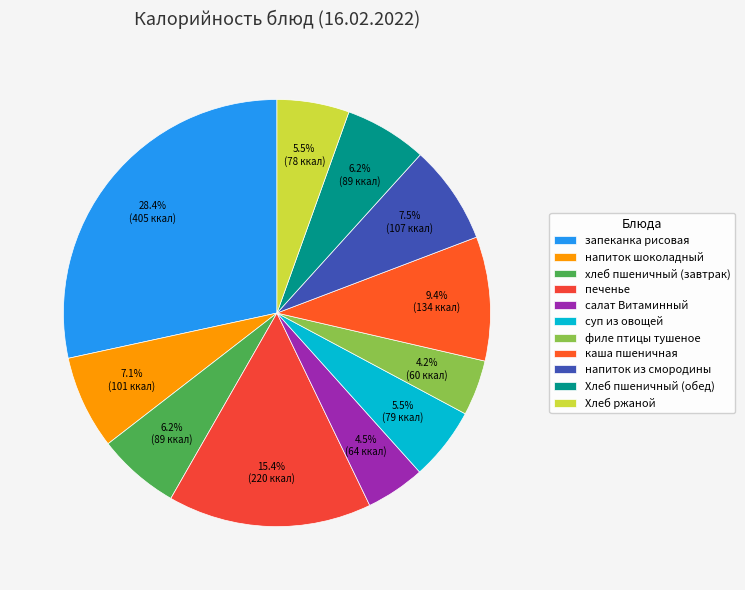

To the nearest percent, what is the average slice percentage?

9%